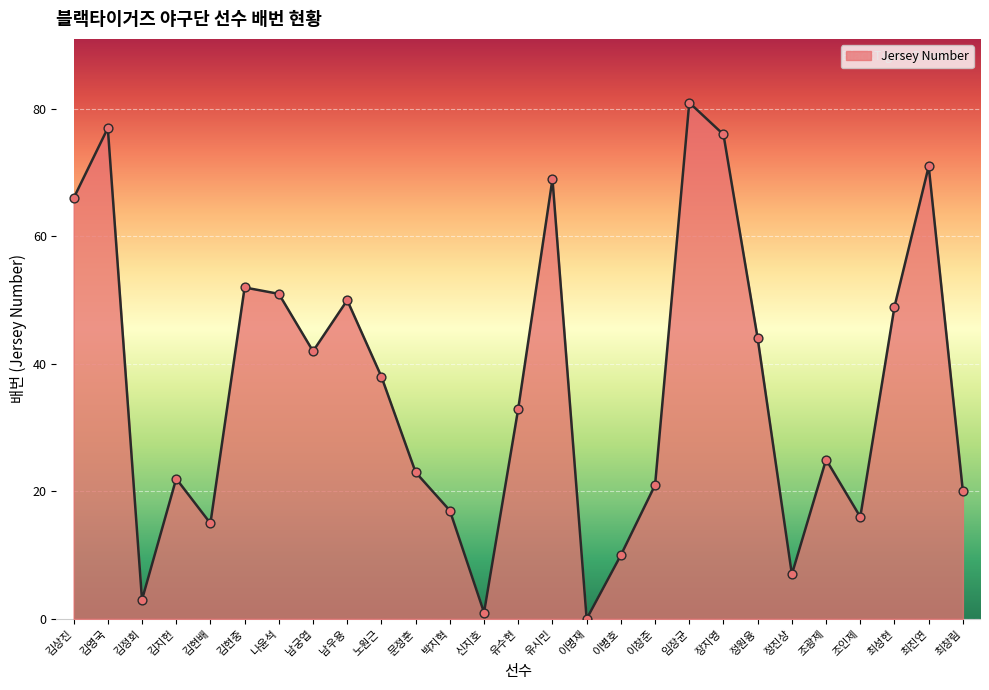

Approximately how many times larger is the value at 신지호 compared to 조인제?

0.1